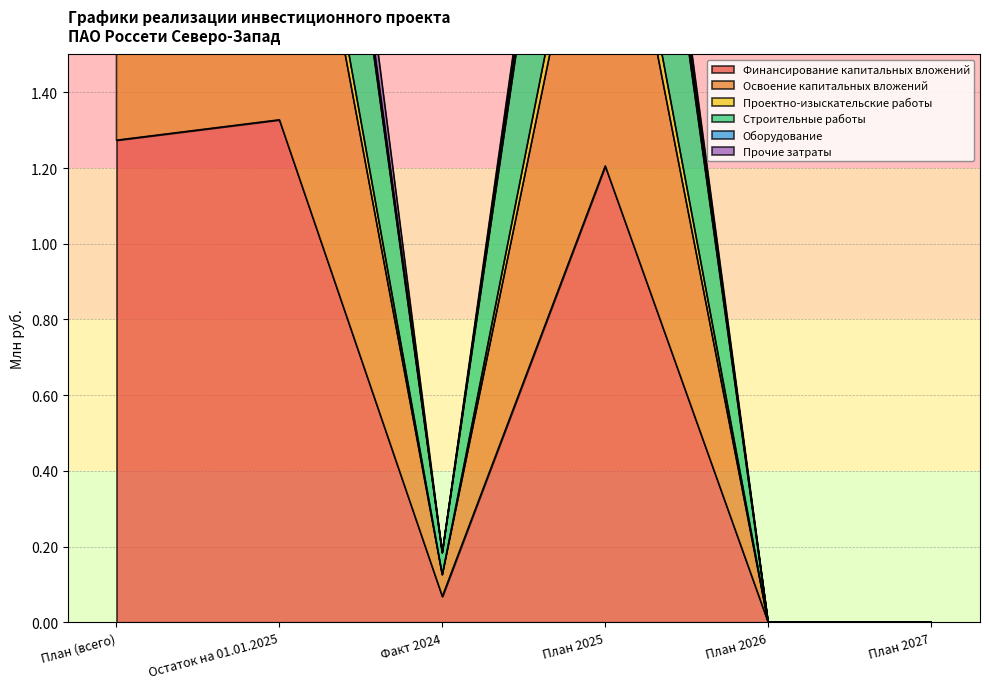

Which category has the highest value in the Финансирование капитальных вложений series?

Остаток на 01.01.2025